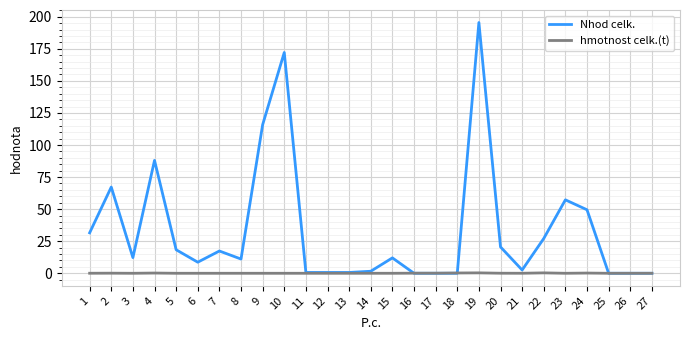

The value of Nhod celk. at 5 is 18.3. True or false?

True